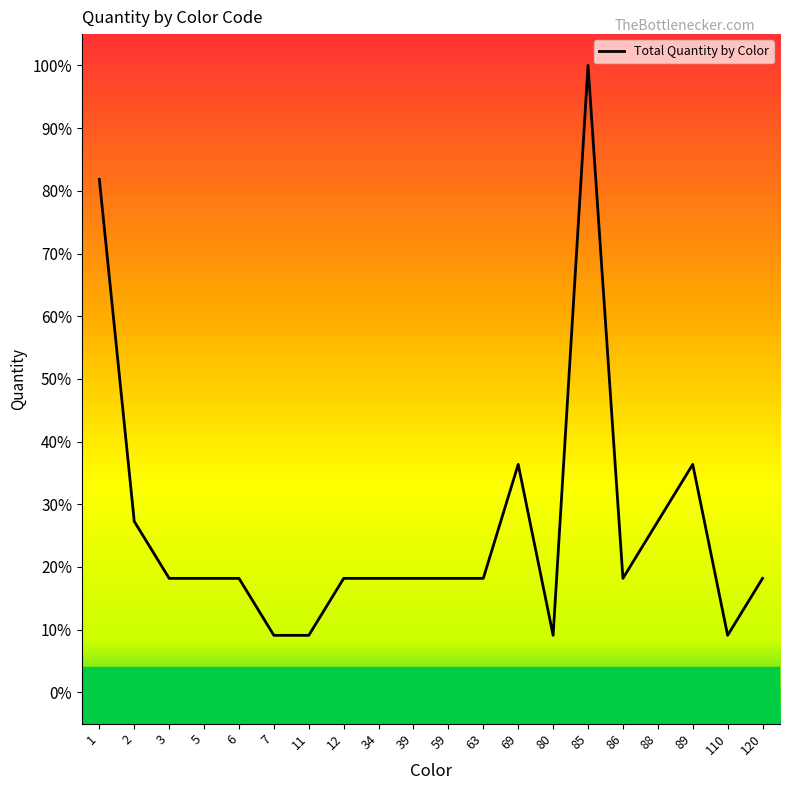

Rank the categories by value from lowest to highest.

7, 11, 80, 110, 3, 5, 6, 12, 34, 39, 59, 63, 86, 120, 2, 88, 69, 89, 1, 85